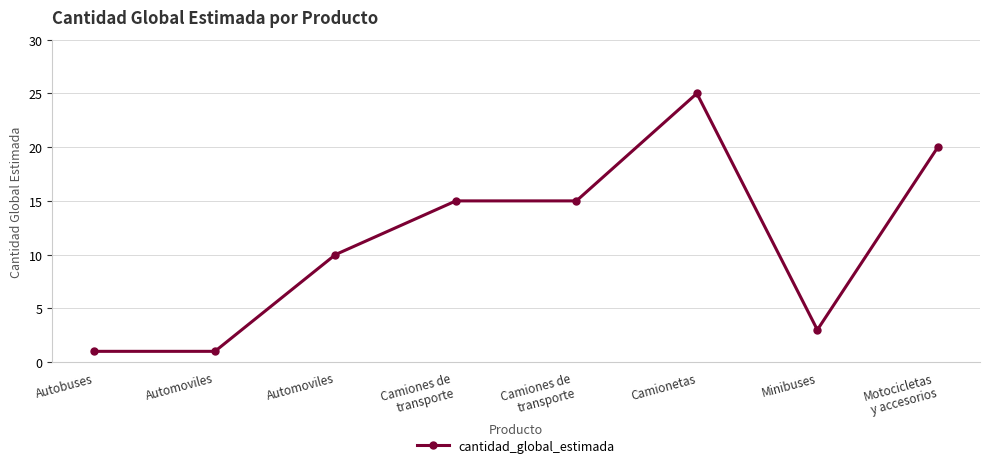

Which has a higher value, Motocicletas
y accesorios or Minibuses?

Motocicletas
y accesorios